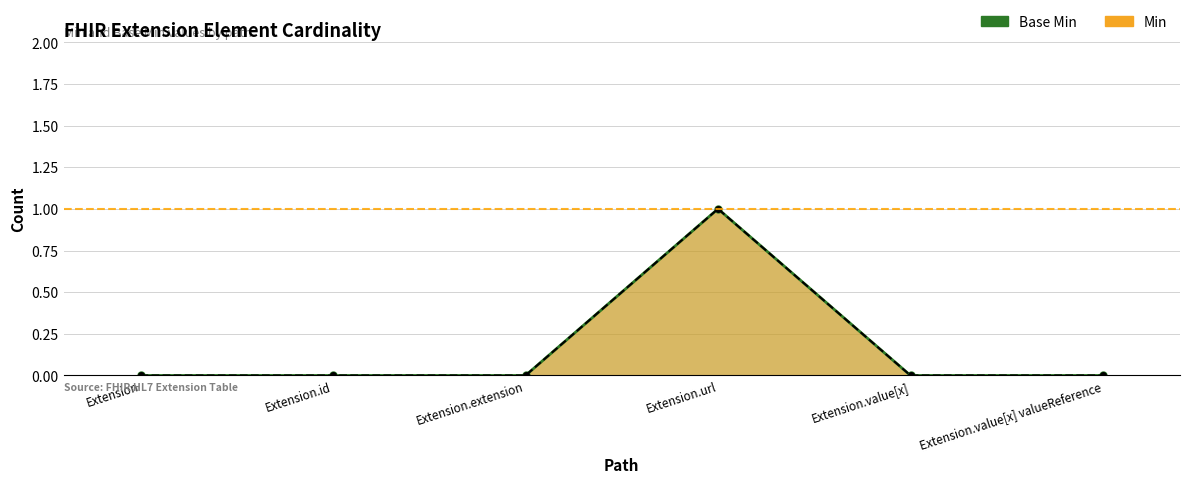

Which series has the largest total across all categories?

Min